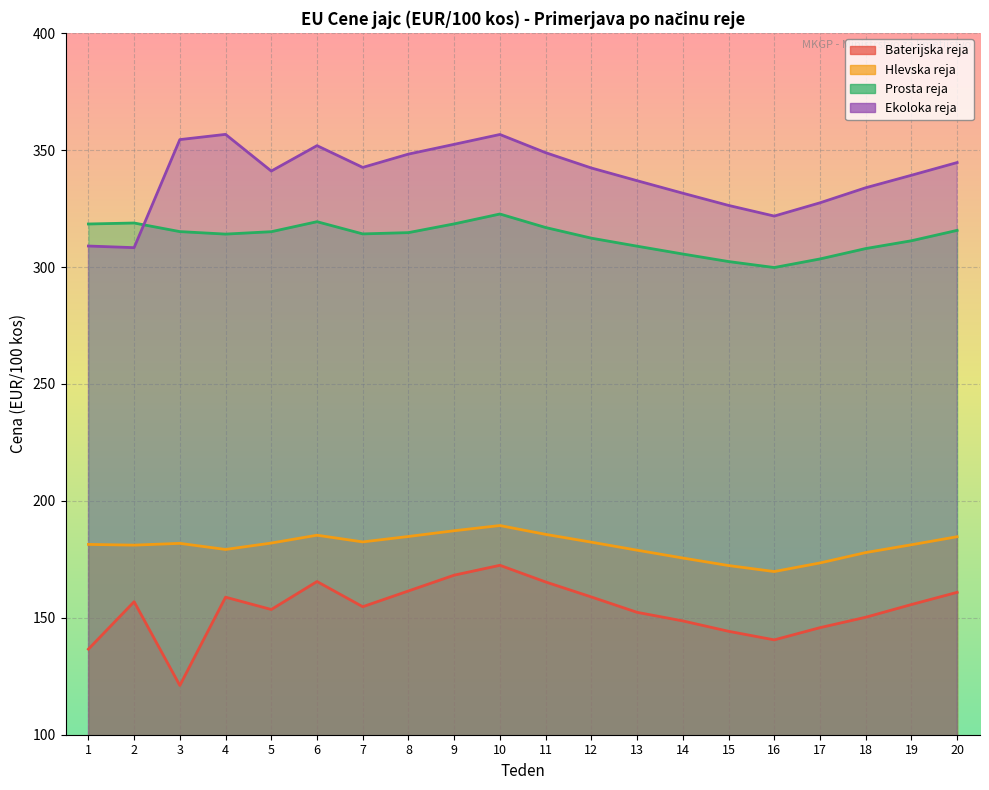

Reading right to left, list all the values displayed in this chart.

Baterijska reja: 20=160.9	19=155.7	18=150.2	17=145.8	16=140.6	15=144.2	14=148.7	13=152.3	12=158.9	11=165.3	10=172.4	9=168.2	8=161.5	7=154.7	6=165.5	5=153.6	4=158.8	3=121.1	2=156.9	1=136.6
Hlevska reja: 20=184.7	19=181.2	18=177.9	17=173.4	16=169.8	15=172.3	14=175.6	13=178.9	12=182.3	11=185.7	10=189.4	9=187.2	8=184.8	7=182.4	6=185.3	5=182.0	4=179.2	3=181.8	2=181.1	1=181.4
Prosta reja: 20=315.7	19=311.2	18=307.9	17=303.4	16=299.8	15=302.3	14=305.6	13=308.9	12=312.3	11=316.9	10=322.7	9=318.4	8=314.7	7=314.2	6=319.4	5=315.1	4=314.1	3=315.1	2=318.8	1=318.4
Ekoloka reja: 20=344.7	19=339.2	18=333.9	17=327.4	16=321.8	15=326.3	14=331.6	13=336.9	12=342.3	11=348.9	10=356.7	9=352.4	8=348.3	7=342.6	6=351.9	5=341.0	4=356.7	3=354.5	2=308.3	1=309.0